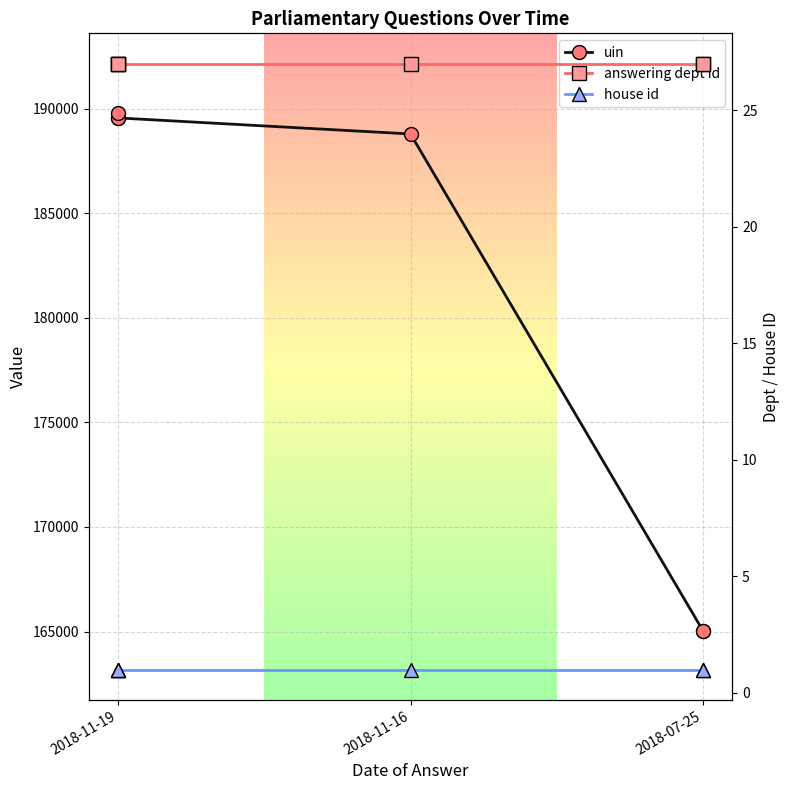

True or false: house id has more than 0 interior local peaks.

False